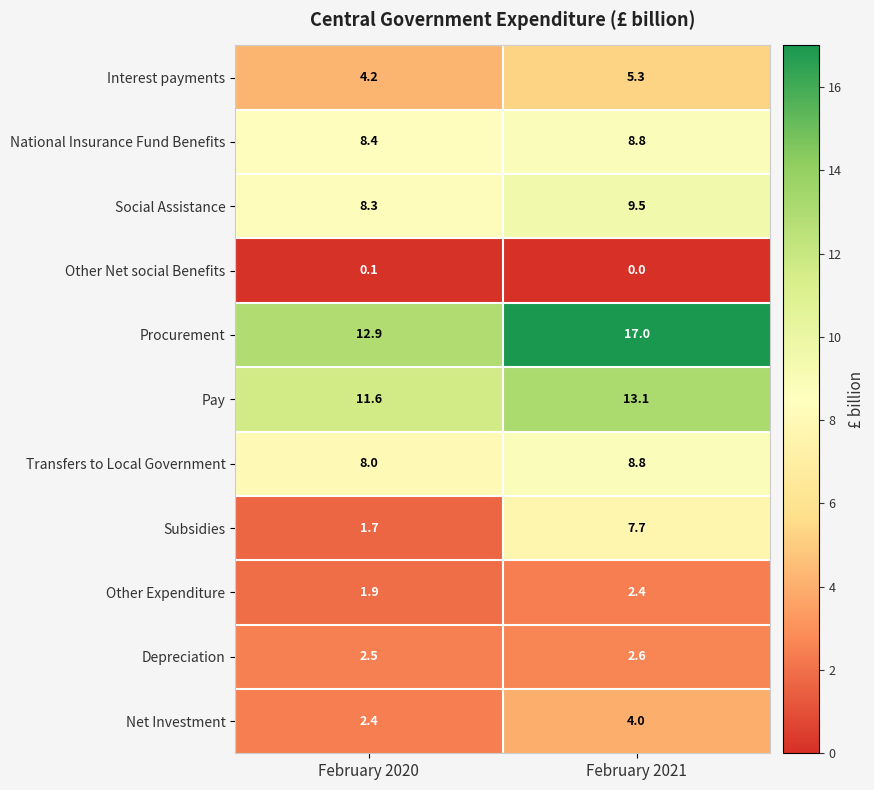

Reading left to right, what are all the values shown in this chart?

Interest payments: 4.2	5.3
National Insurance Fund Benefits: 8.4	8.8
Social Assistance: 8.3	9.5
Other Net social Benefits: 0.1	0.0
Procurement: 12.9	17.0
Pay: 11.6	13.1
Transfers to Local Government: 8.0	8.8
Subsidies: 1.7	7.7
Other Expenditure: 1.9	2.4
Depreciation: 2.5	2.6
Net Investment: 2.4	4.0